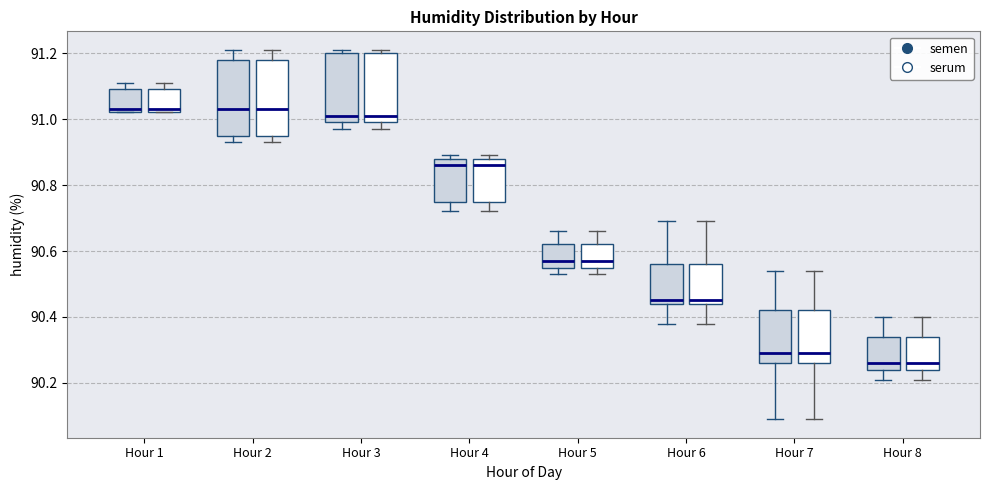

Where is the upper edge of the box for Hour 2 (semen) on the y-axis? The values are not printed on the chart, so give them approximately, as read against the axis.

91.18